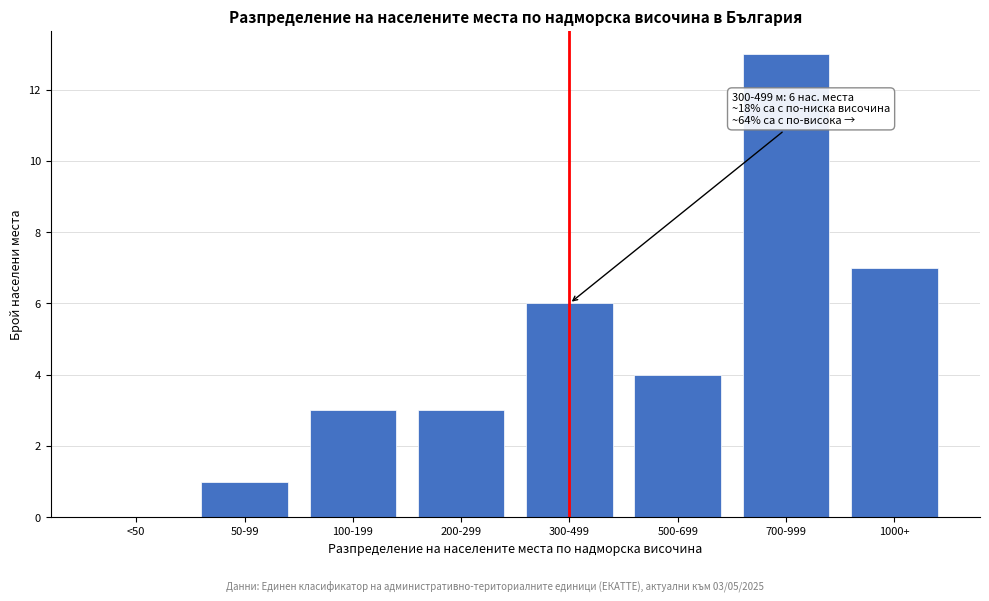

Reading left to right, what are all the values shown in this chart?

<50=0	50-99=1	100-199=3	200-299=3	300-499=6	500-699=4	700-999=13	1000+=7